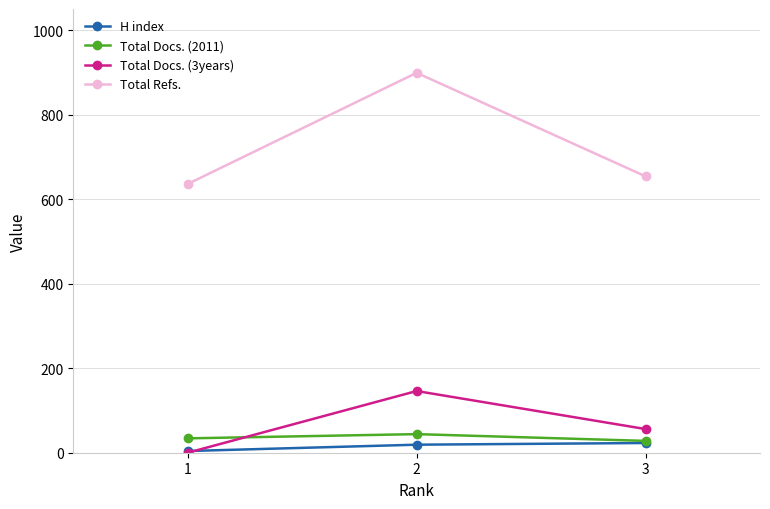

What is the lowest value of the Total Refs. series?

636